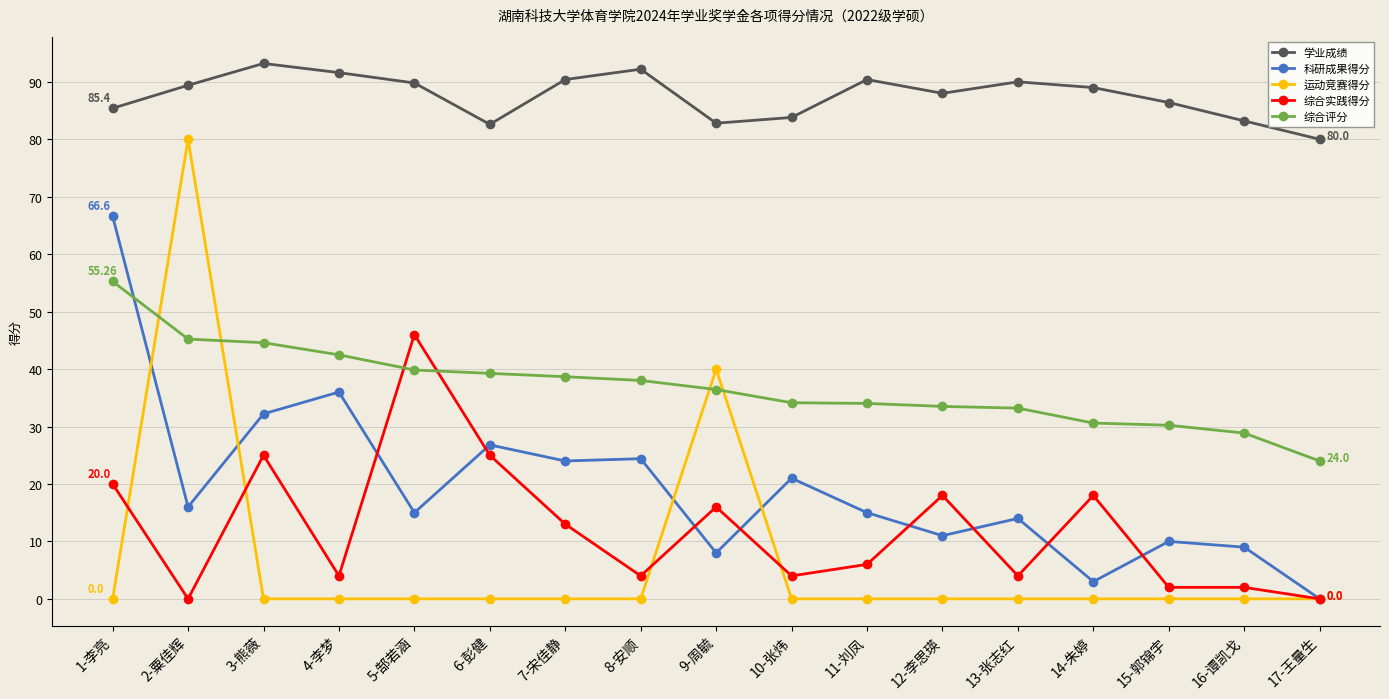

How many series are shown in this chart?

5